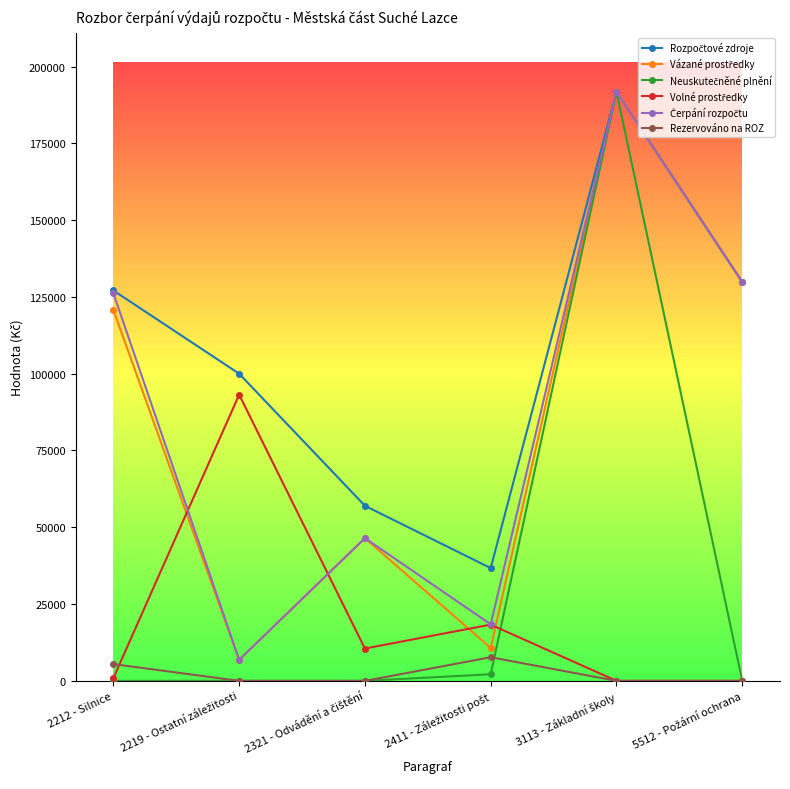

What is the maximum value shown in the chart?

191785.0